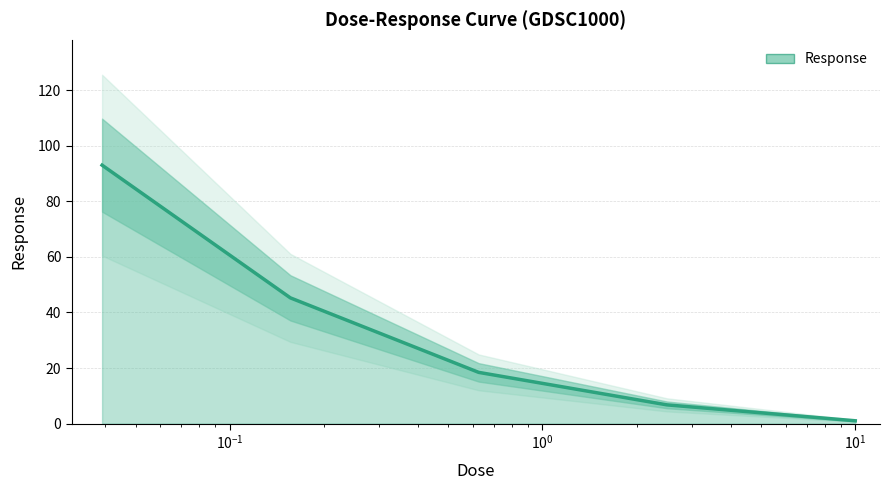

What is the change in value from 0.15625 to 0.625?

-26.8